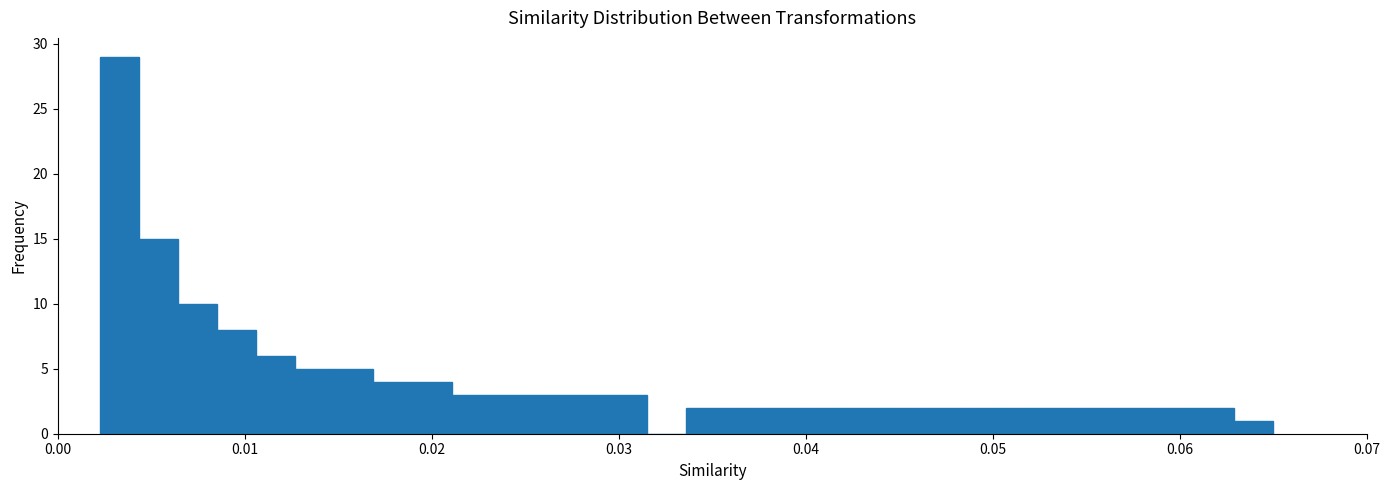

Read against the x-axis, roughly where is the centre of the tallest bar?

0.003